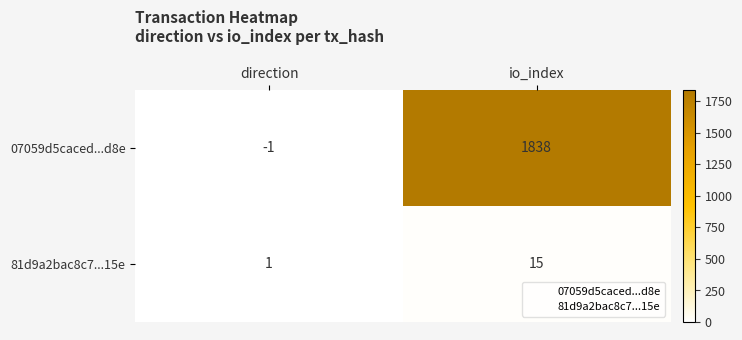

Reading left to right, extract all data points from this chart.

07059d5caced...d8e: direction=-1	io_index=1838
81d9a2bac8c7...15e: direction=1	io_index=15